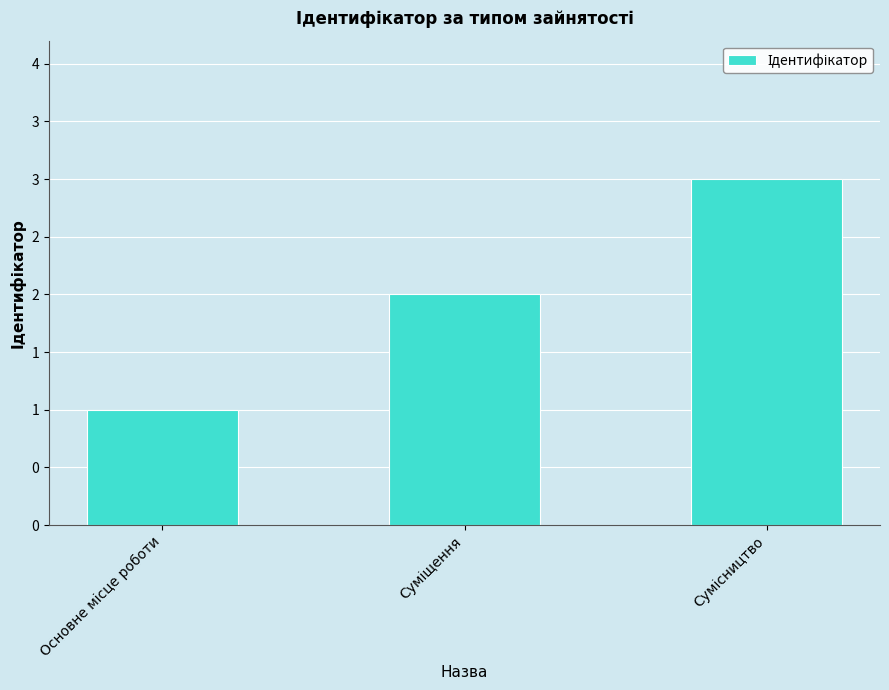

Which category has the lowest value across all series?

Основне місце роботи